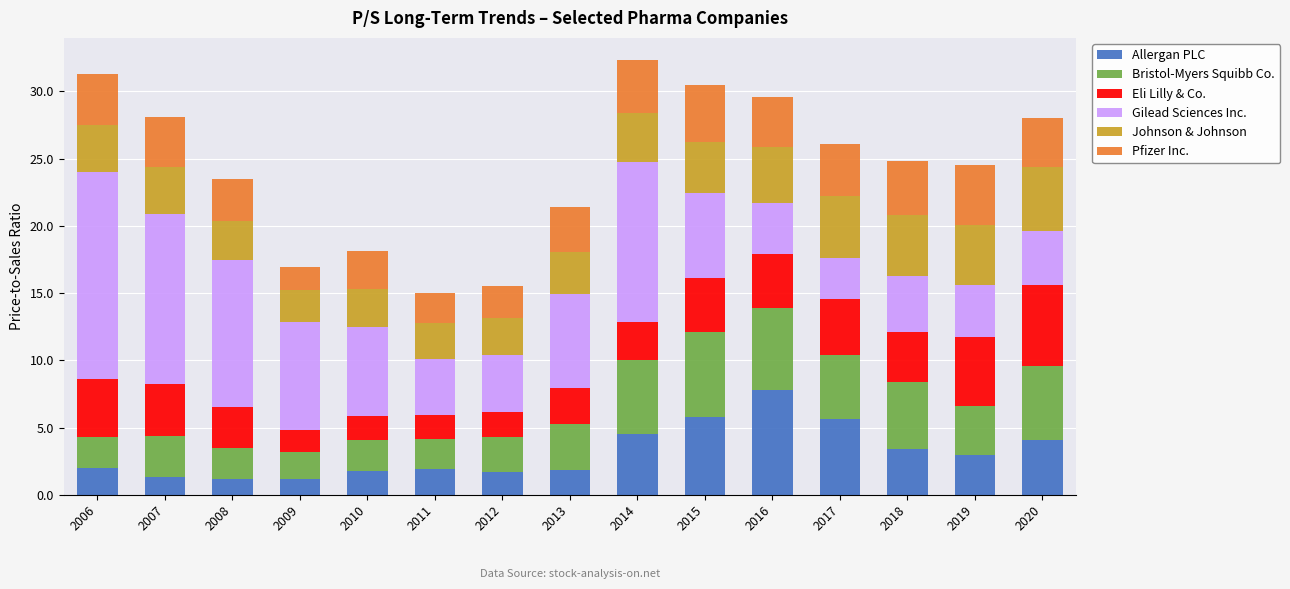

The value of Allergan PLC at 2014 is 4.5. True or false?

True